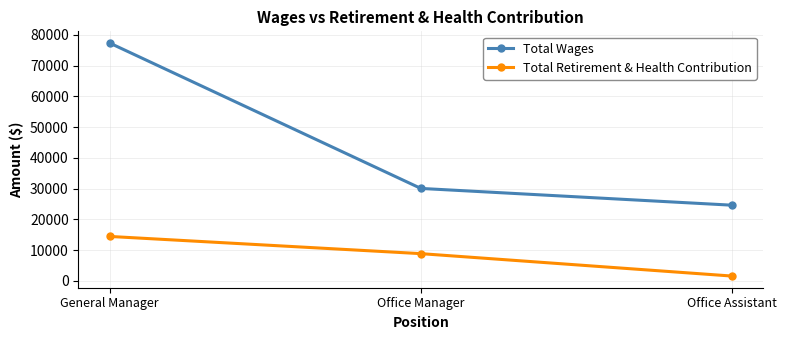

What is the difference between the Total Retirement & Health Contribution values at General Manager and Office Assistant?

12899